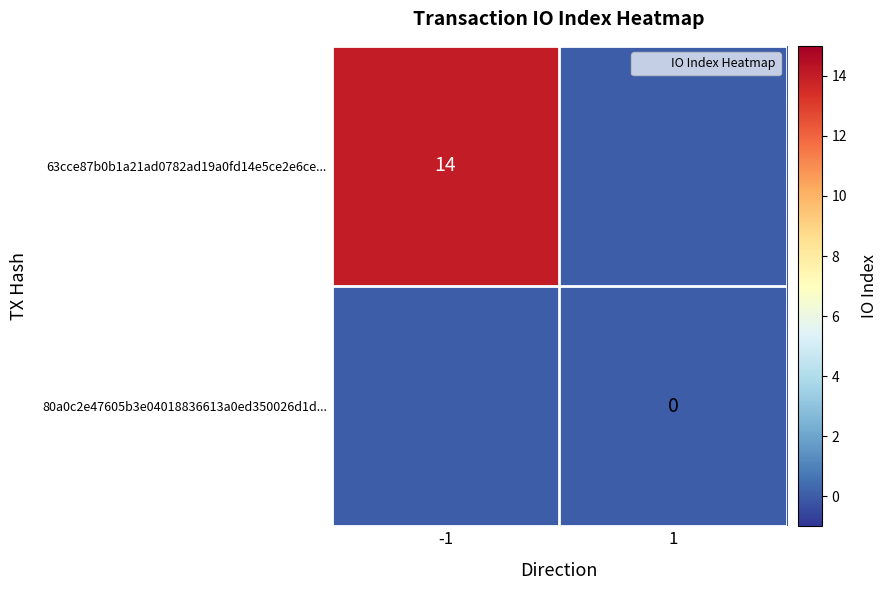

Which series has the largest total across all categories?

63cce87b0b1a21ad0782ad19a0fd14e5ce2e6ce...